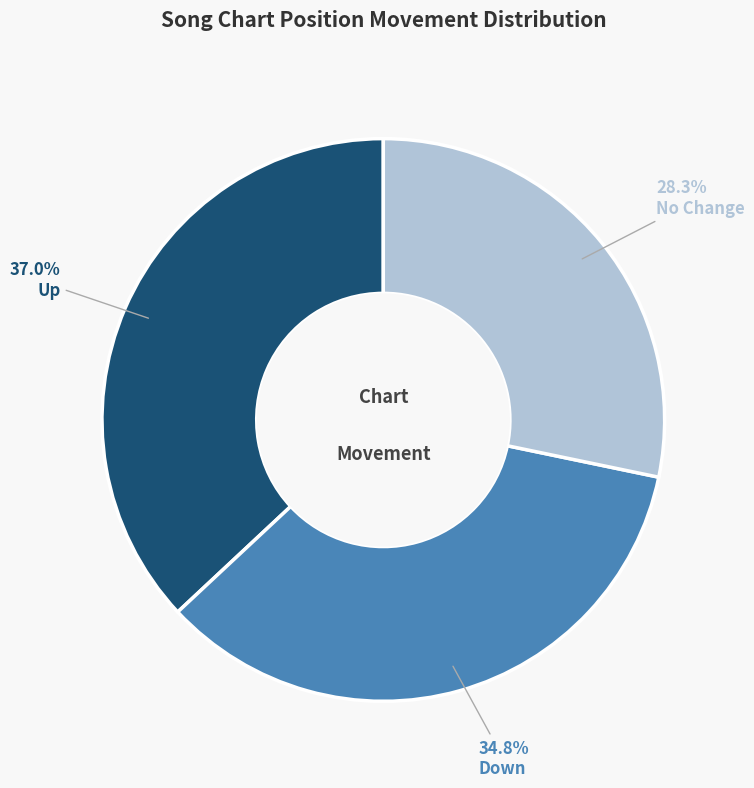

Is there a majority slice in this chart?

No